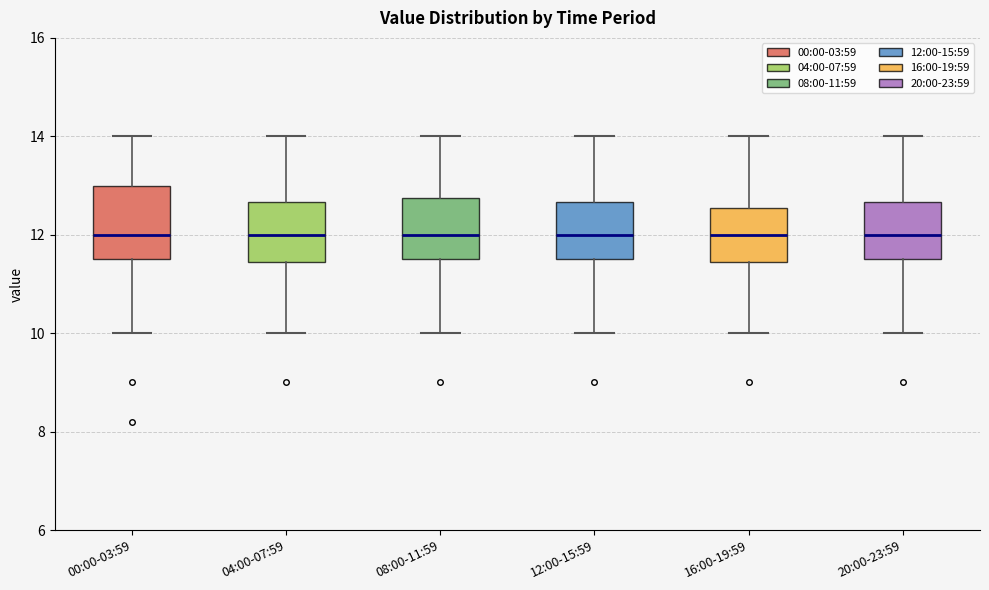

Reading left to right, read every box against the y-axis: the position of its median line, the range the box covers, and the ends of its whiskers. The values are not printed on the chart, so give them approximately, as read against the axis.

00:00-03:59: median 12.0, box 11.6 to 13.0, whiskers 10.0 to 14.0
04:00-07:59: median 12.0, box 11.4 to 12.6, whiskers 10.0 to 14.0
08:00-11:59: median 12.0, box 11.6 to 12.8, whiskers 10.0 to 14.0
12:00-15:59: median 12.0, box 11.6 to 12.6, whiskers 10.0 to 14.0
16:00-19:59: median 12.0, box 11.4 to 12.6, whiskers 10.0 to 14.0
20:00-23:59: median 12.0, box 11.6 to 12.6, whiskers 10.0 to 14.0